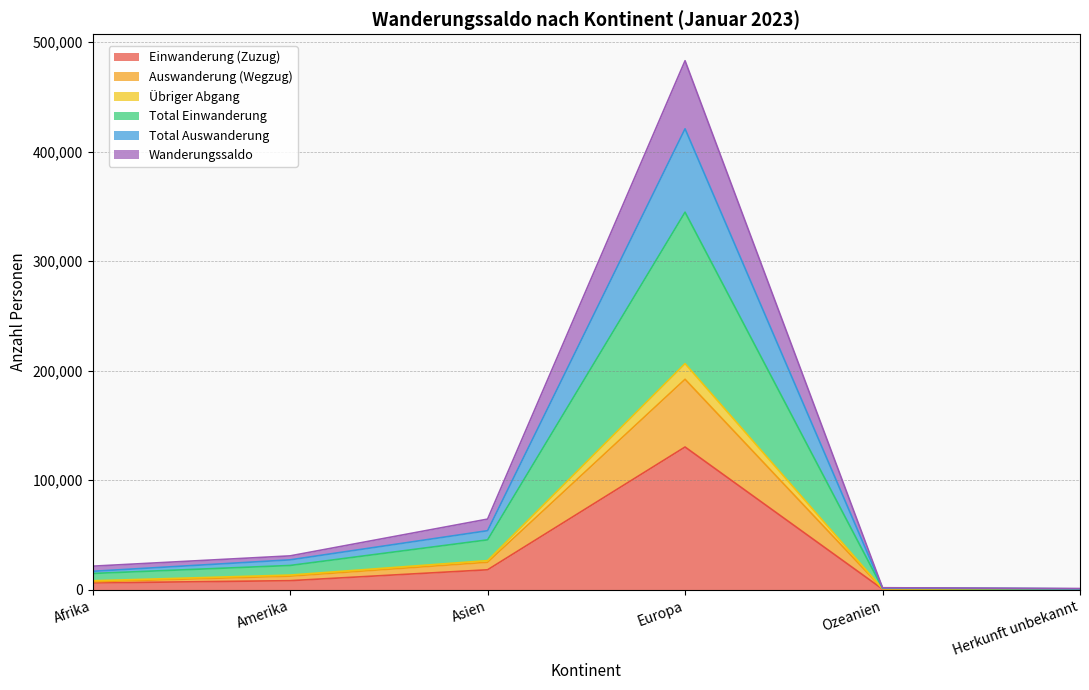

Which category has the highest value in the Einwanderung (Zuzug) series?

Europa